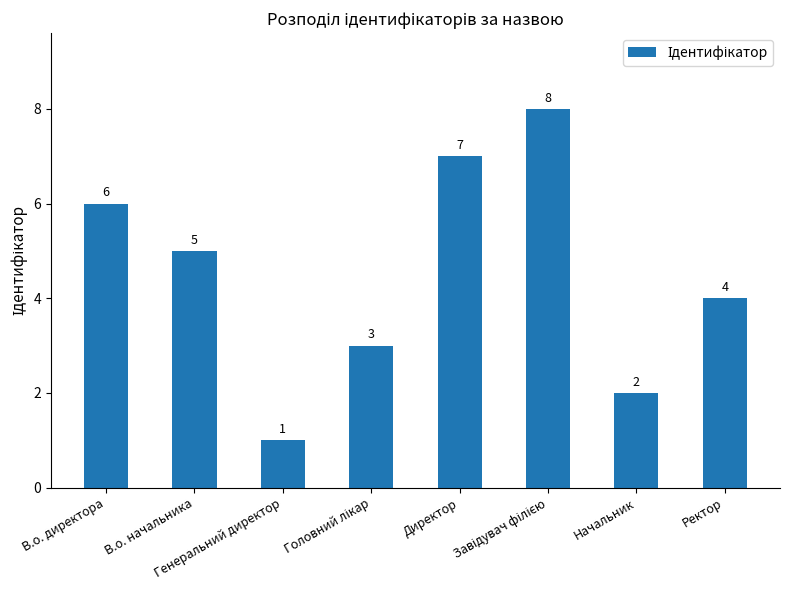

What is the value of the 4th bar from the left?

3